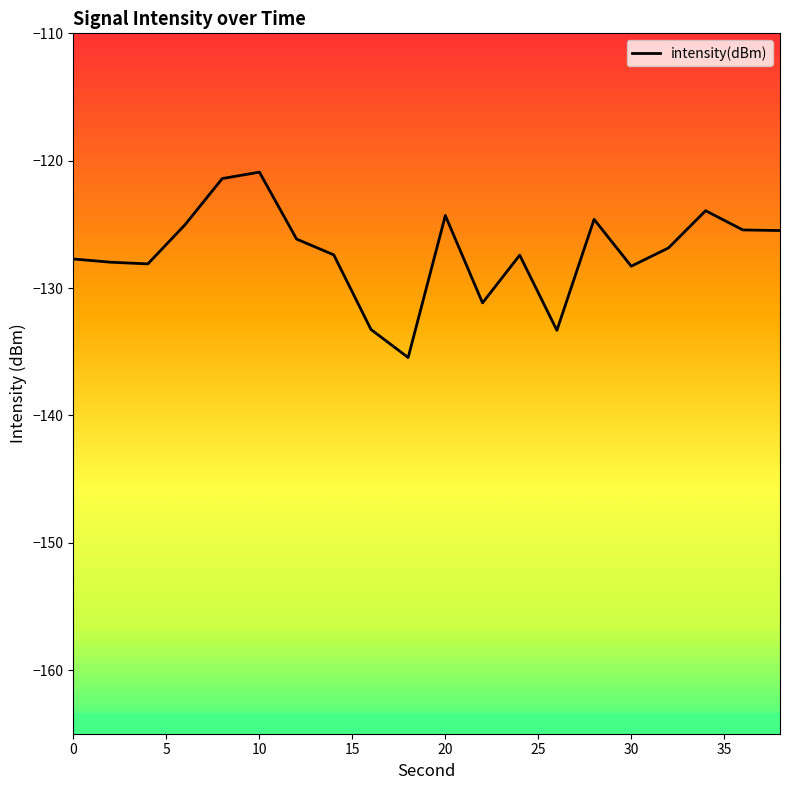

The value at 30 is -128.3. True or false?

True